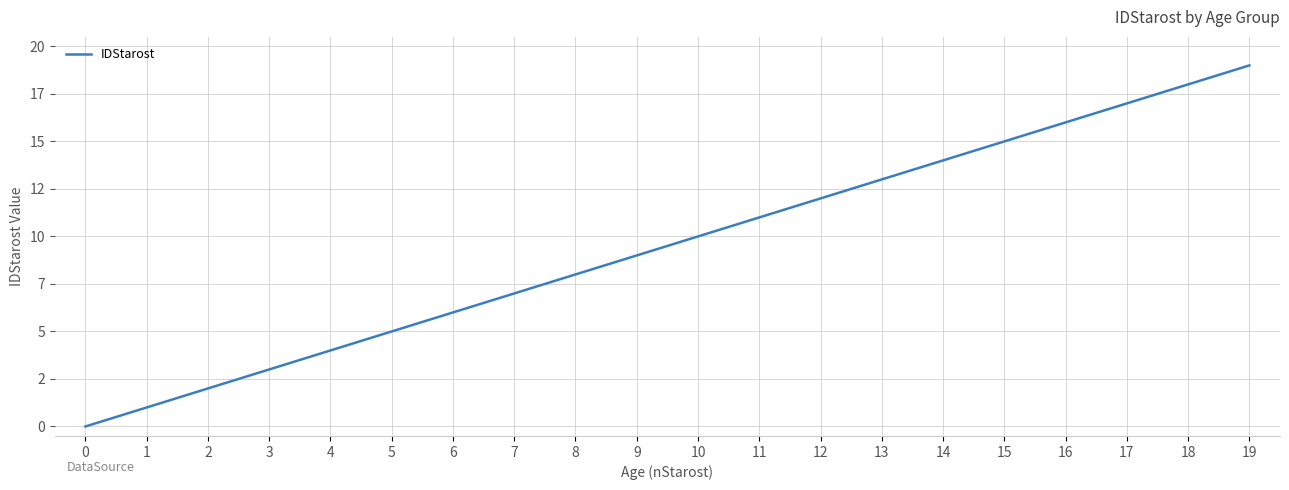

How many data points are above 10?

9